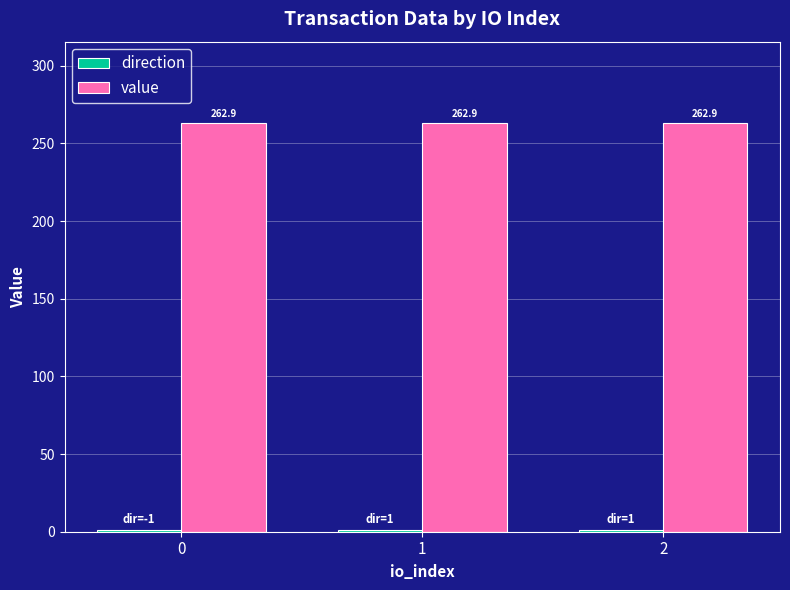

What is the sum of the value values at 2 and 0?

525.8